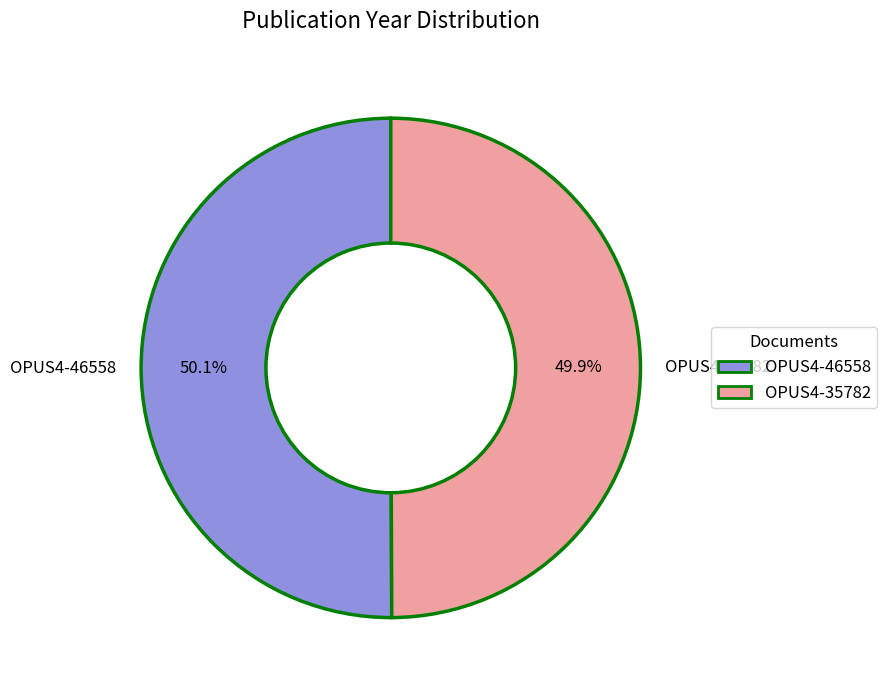

How many slices are in this pie chart?

2